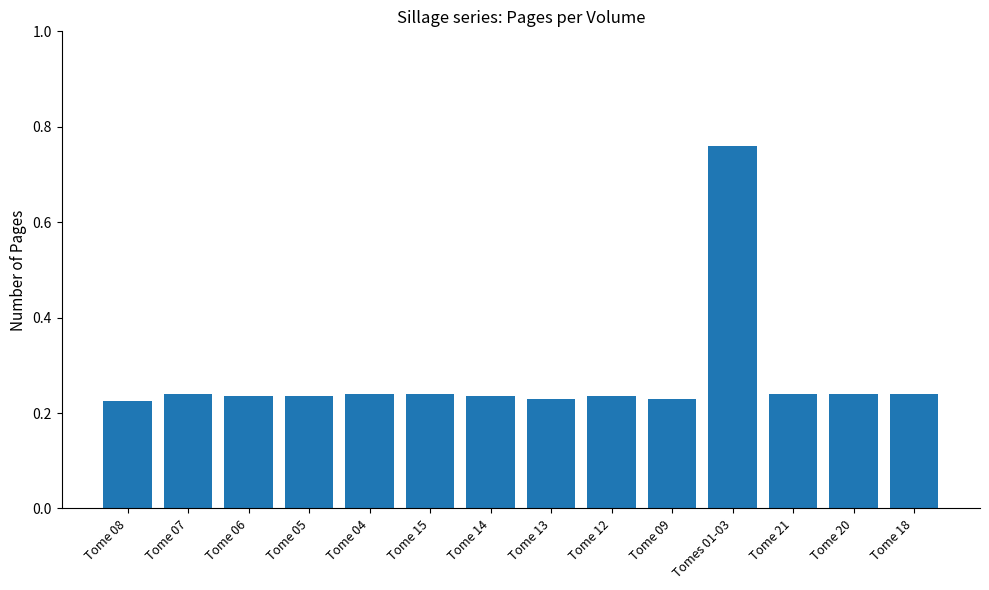

At which category does the chart reach its minimum across all series?

Tome 08